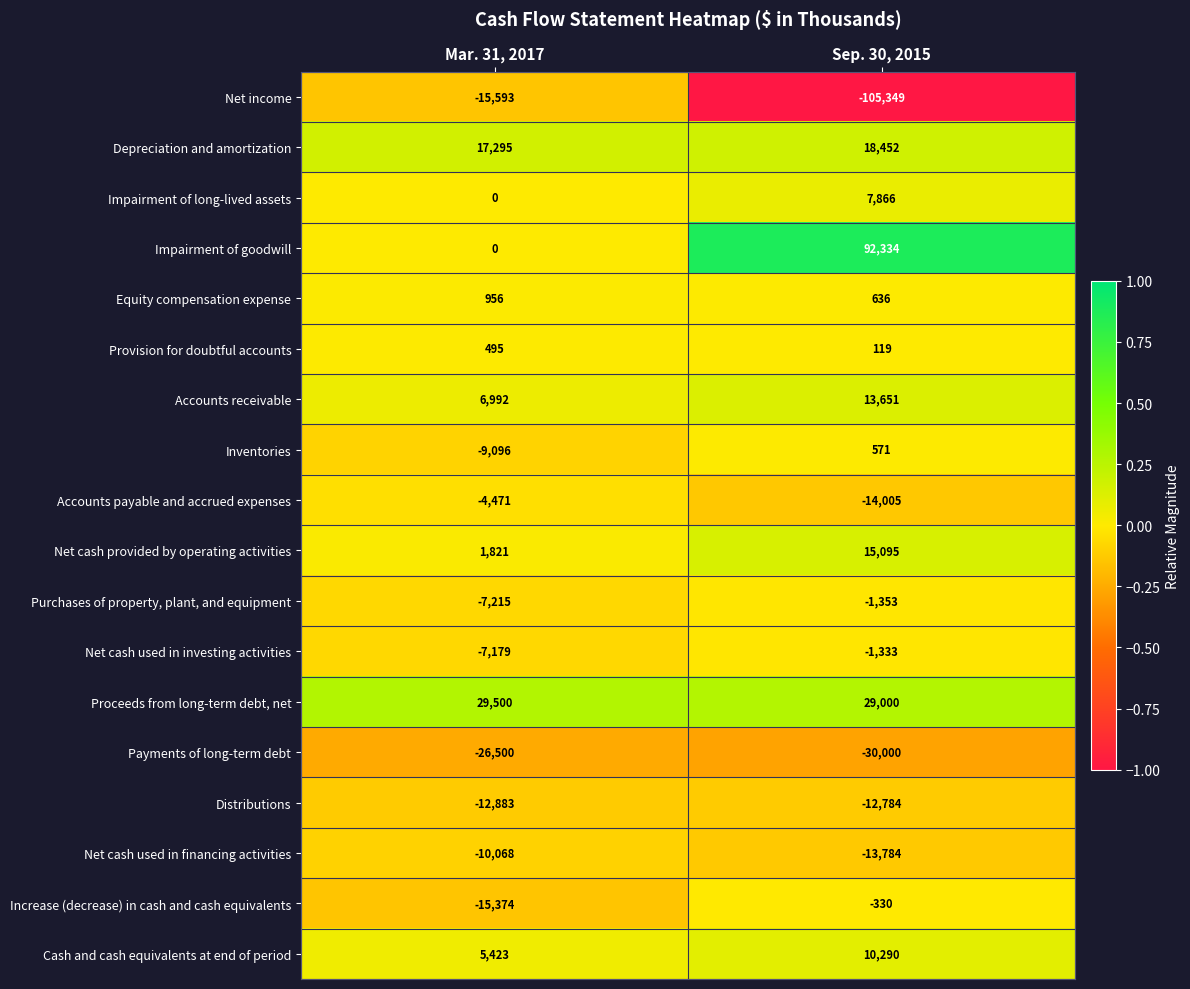

At which category is the sum across all series the highest?

Sep. 30, 2015